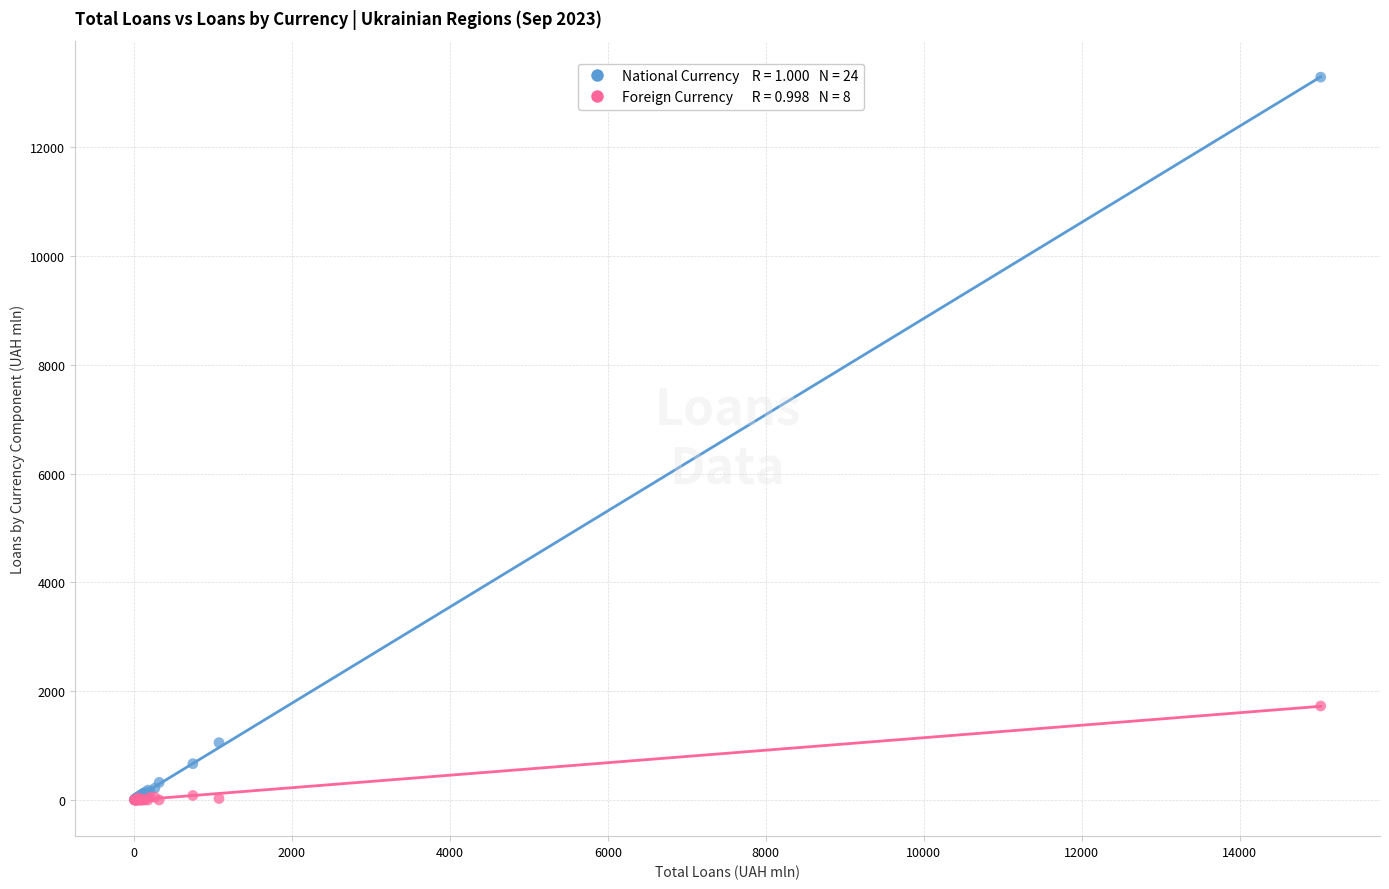

Across all series, what Y value is closest to 6646?

1728.5